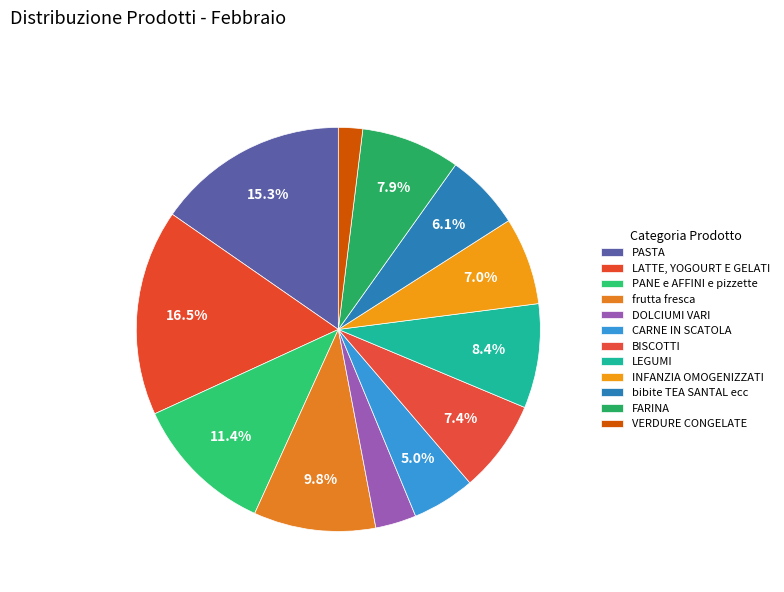

To the nearest percent, what percentage of the pie is VERDURE CONGELATE?

2%